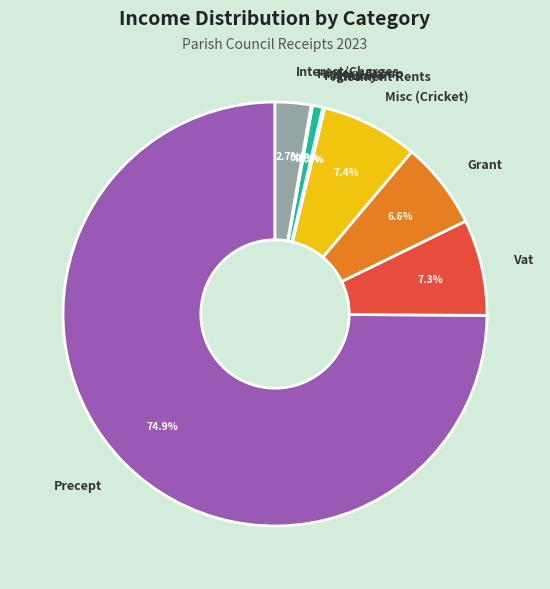

Which category has the biggest portion of the pie?

Precept